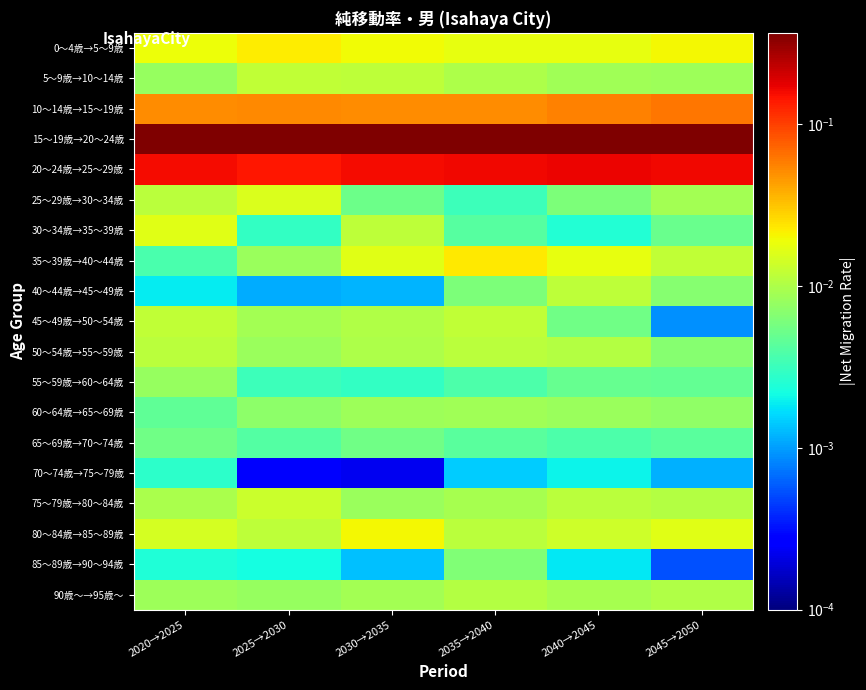

What is the spread (max minus min) of values at 2025→2030?

0.4